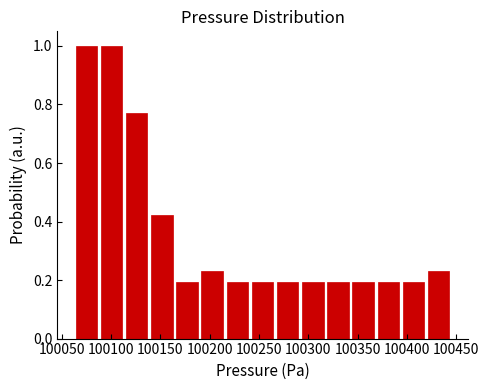

How tall is the bar that spans 100370 to 100395 on the x-axis? Neither the bar edges nor the heights are printed on the chart, so give them approximately, as read against the axes.

0.20